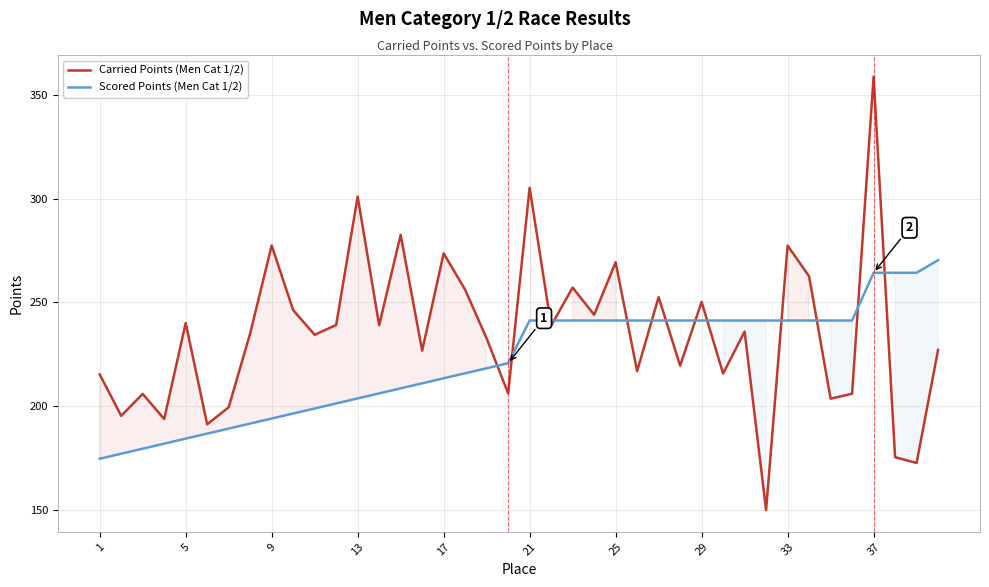

The value of Carried Points (Men Cat 1/2) at 5 is 240.1. True or false?

True